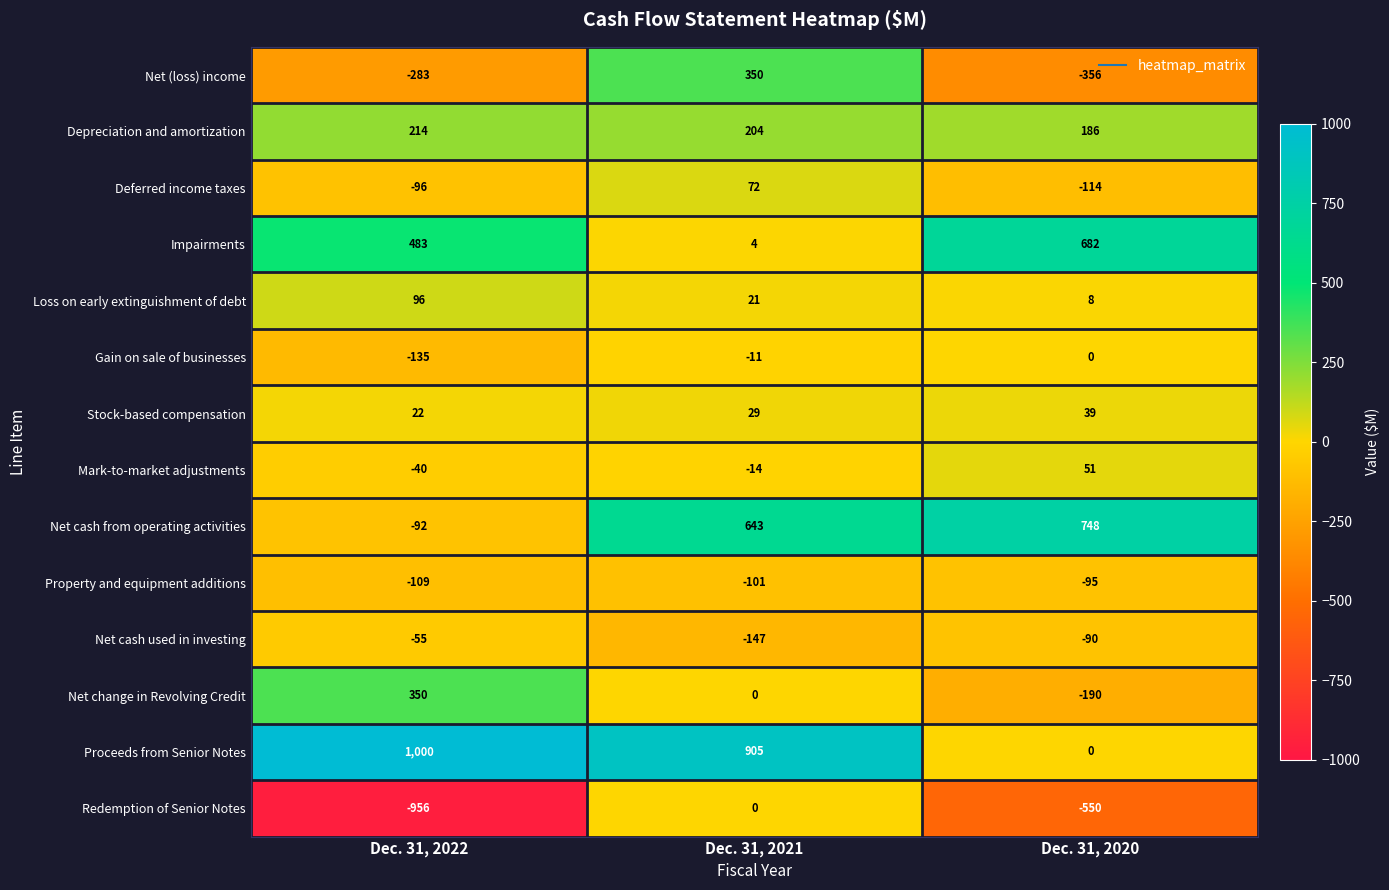

The Deferred income taxes series shows -23 at Dec. 31, 2020. True or false?

False